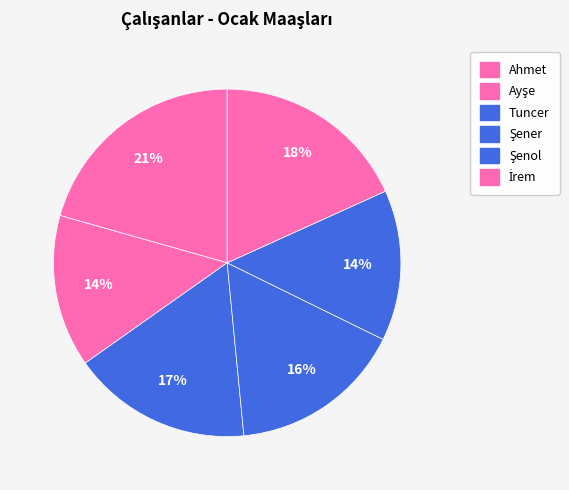

How many segments does this pie chart have?

6